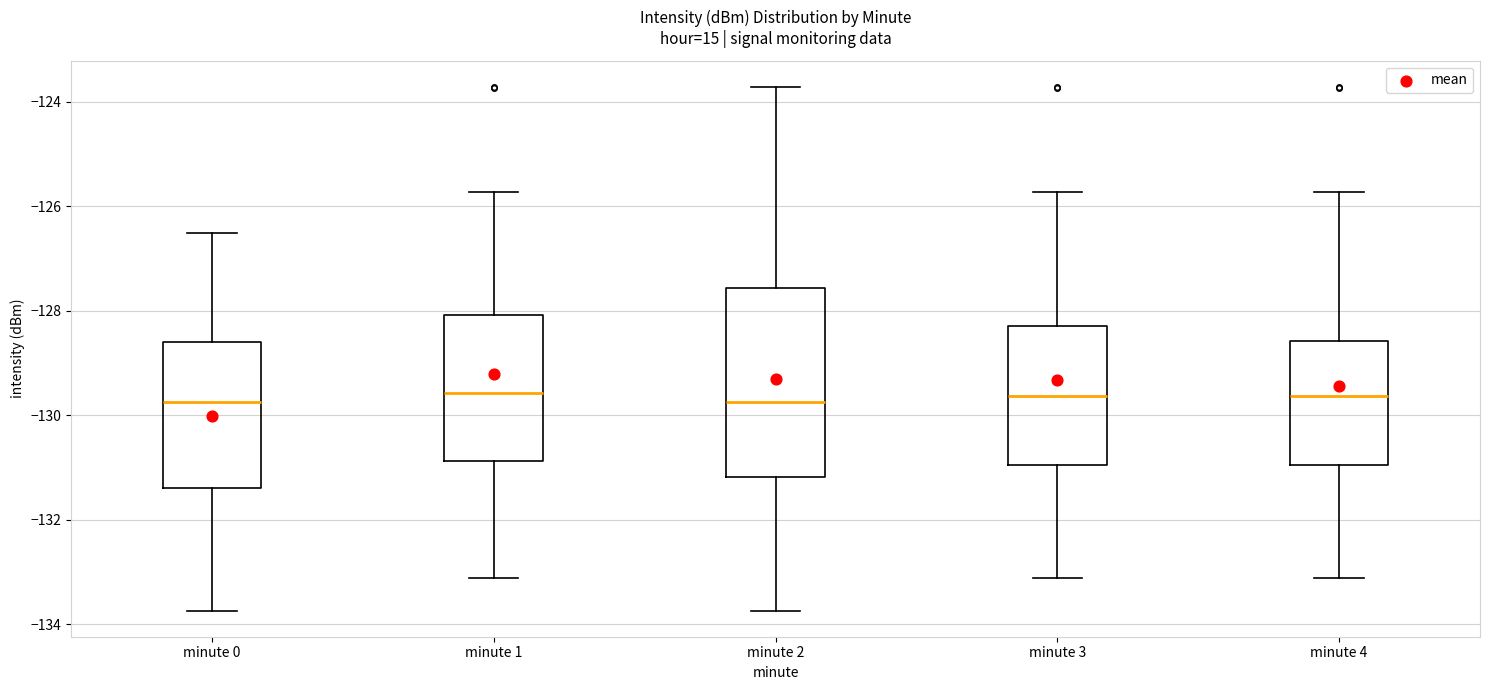

Where does the upper whisker of the box for minute 4 end on the y-axis? The values are not printed on the chart, so give them approximately, as read against the axis.

-125.8